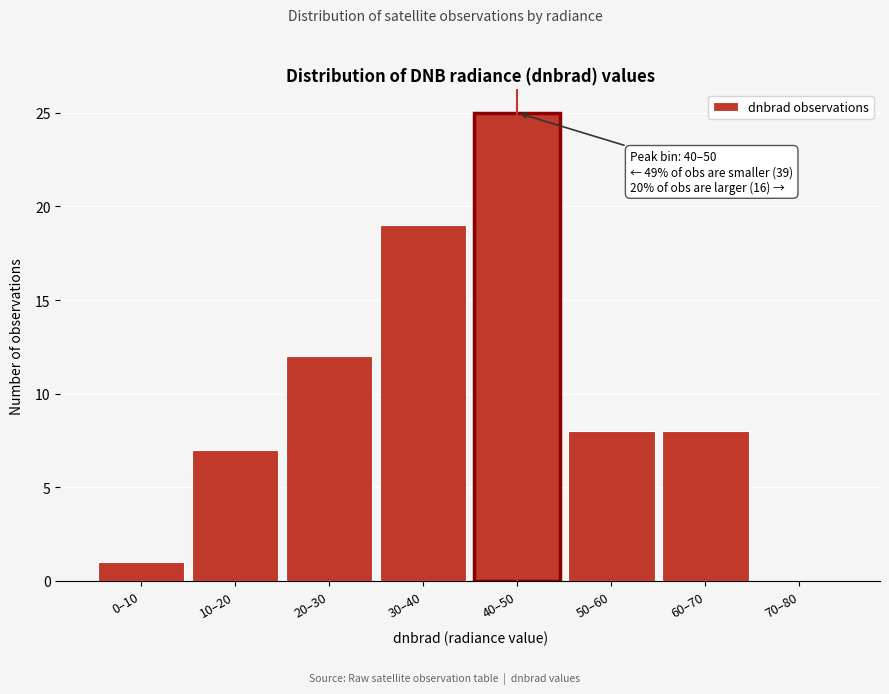

Reading left to right, what are all the values shown in this chart?

0–10=1	10–20=7	20–30=12	30–40=19	40–50=25	50–60=8	60–70=8	70–80=0